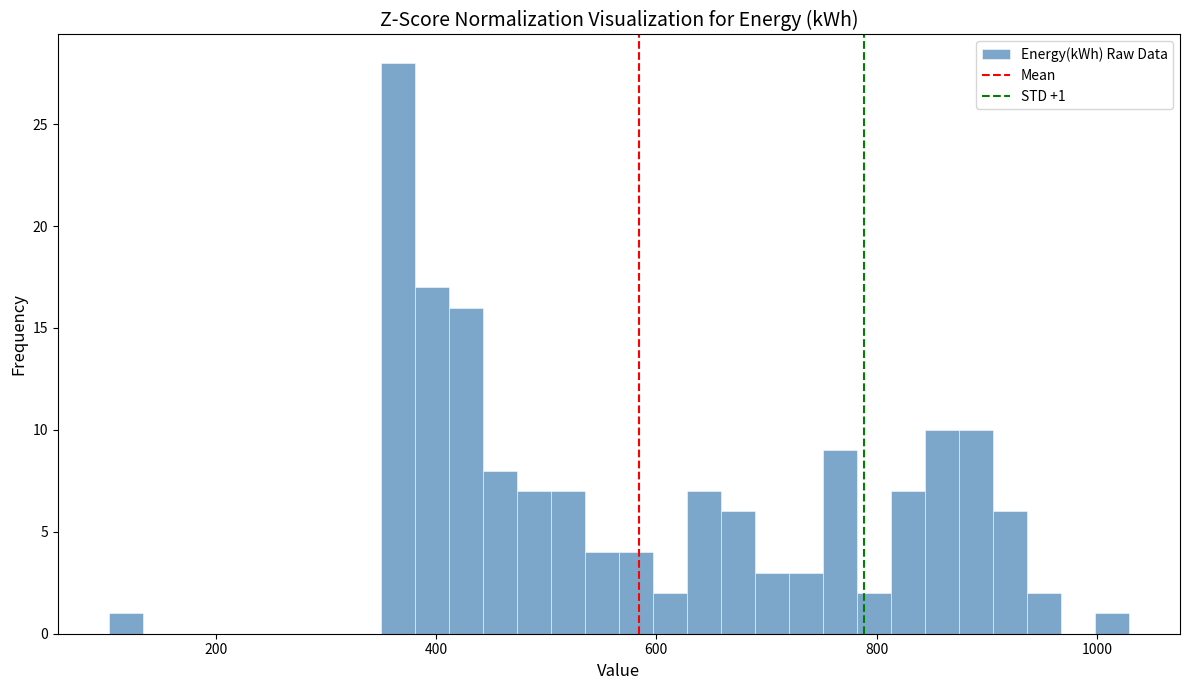

Read against the x-axis, roughly where is the centre of the tallest bar?

360